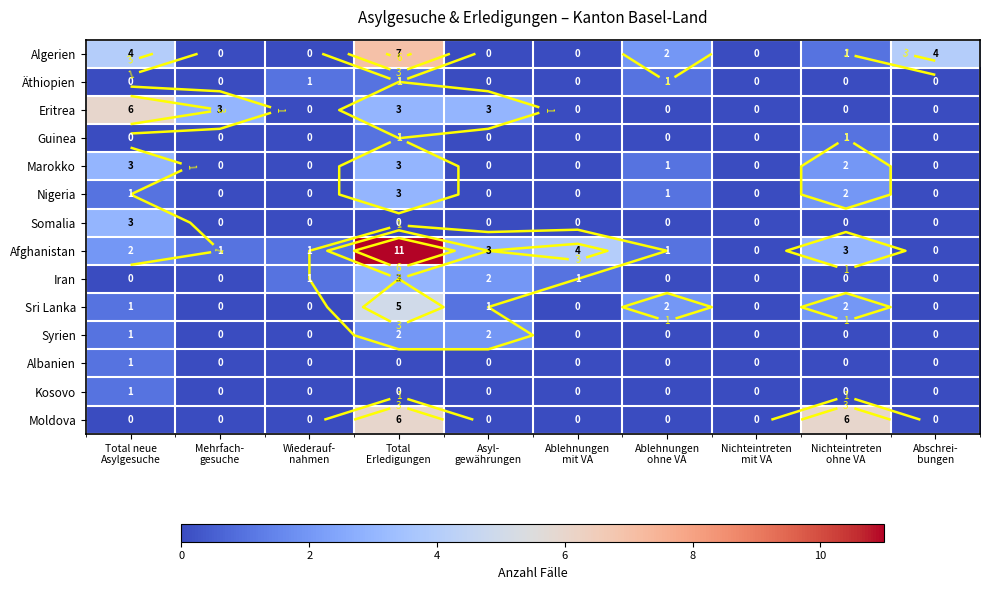

What is the difference between the maximum and minimum values in the Afghanistan series?

11